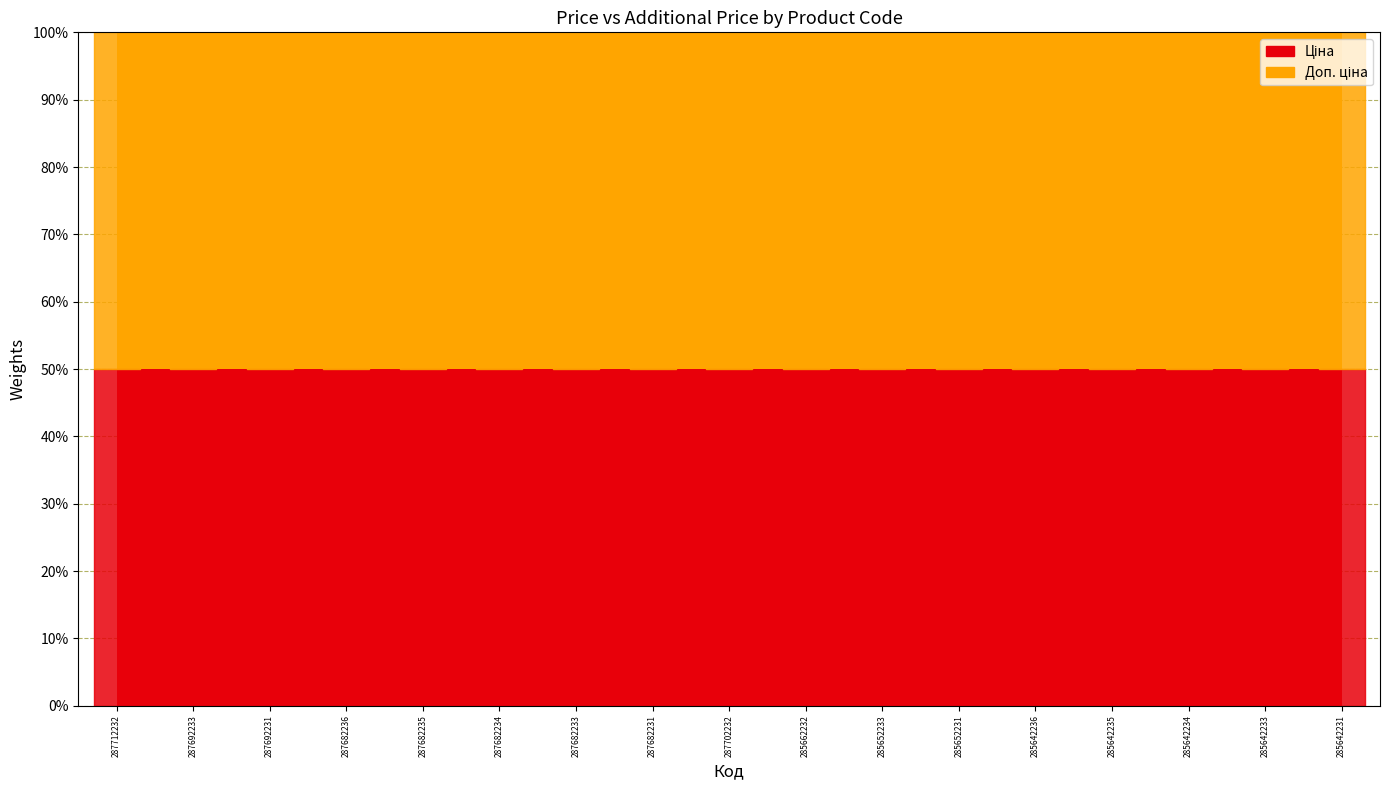

At which category does the chart reach its minimum across all series?

287682236